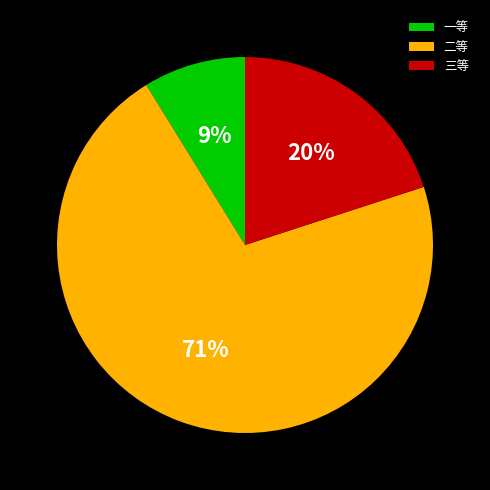

To the nearest percent, what is the combined percentage of 二等 and 一等?

80%